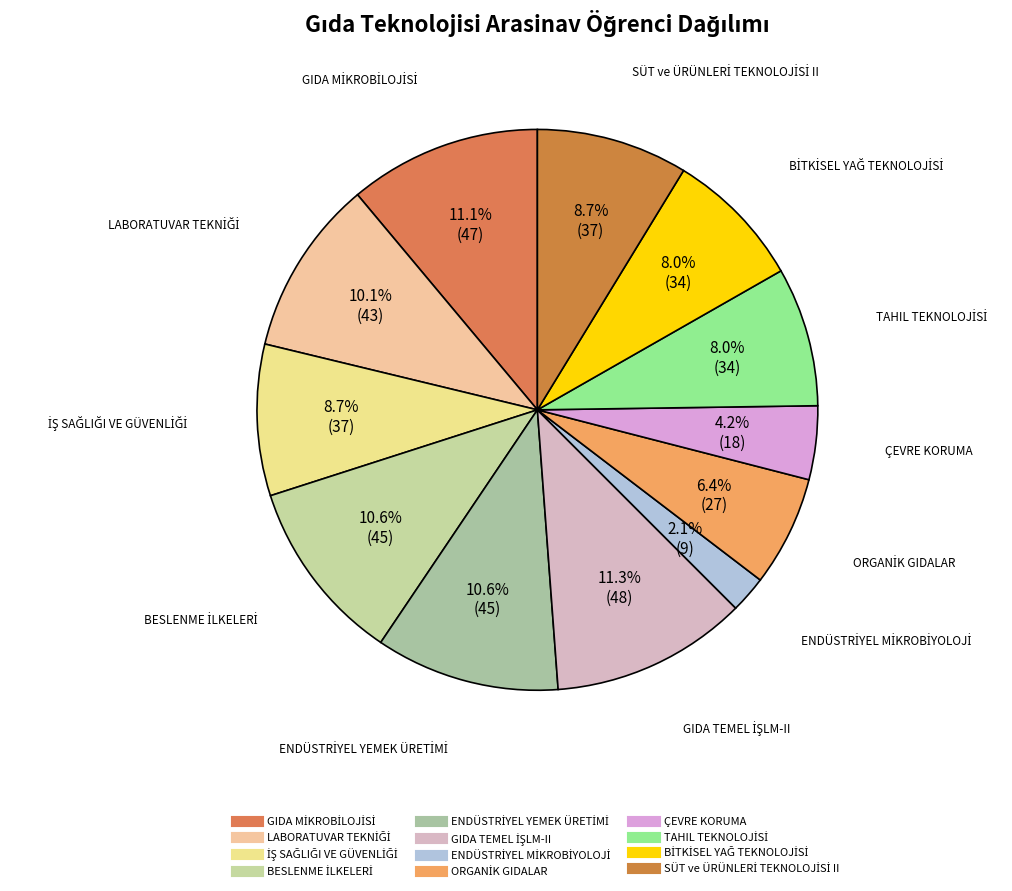

Is there any slice that represents more than half of the pie?

No